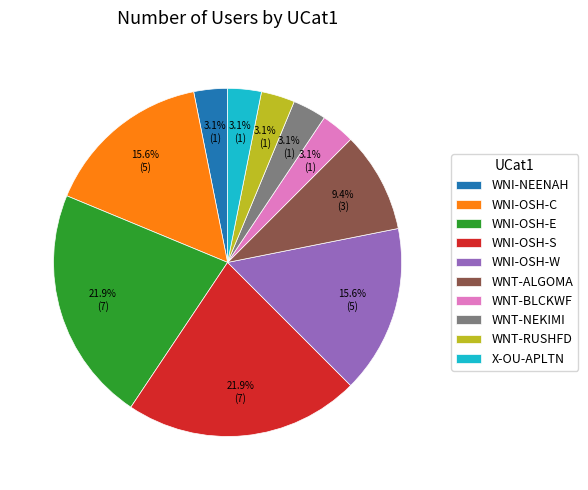

Approximately how many times larger is the value at WNI-NEENAH compared to WNT-ALGOMA?

0.3